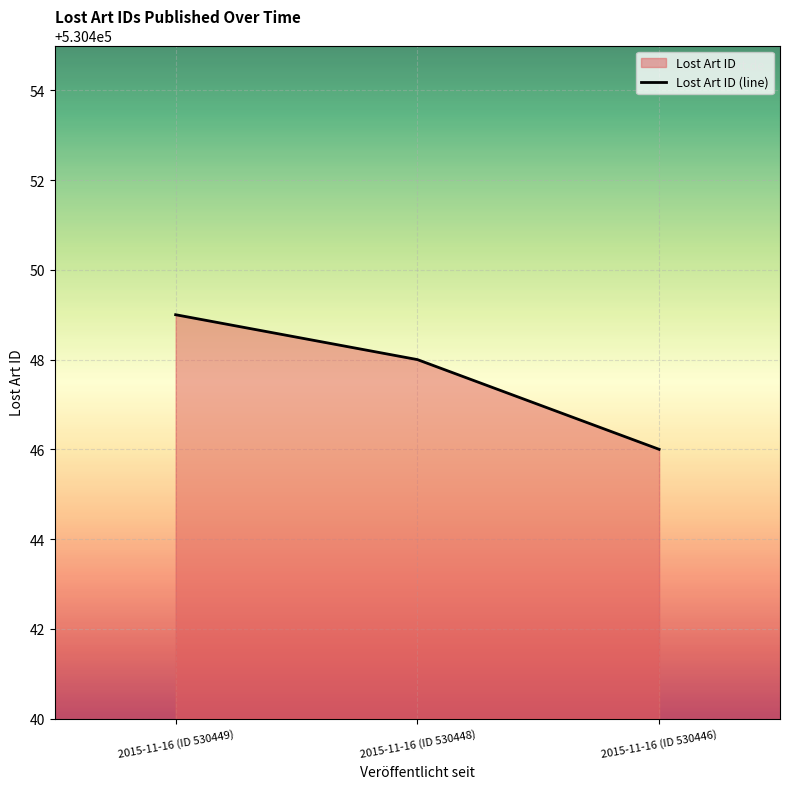

The chart shows a value of 530449 at 2015-11-16 (ID 530449). True or false?

True